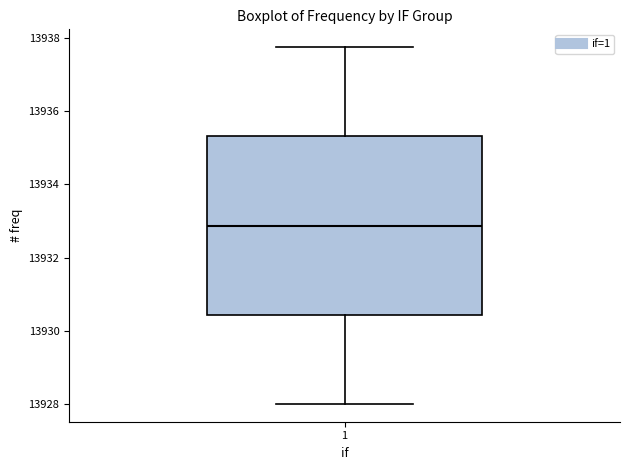

Read this box plot against the y-axis: the position of the median line, the range covered by the box, and the ends of both whiskers. The values are not printed on the chart, so give them approximately, as read against the axis.

median 13932.8, box 13930.4 to 13935.4, whiskers 13928.0 to 13937.8